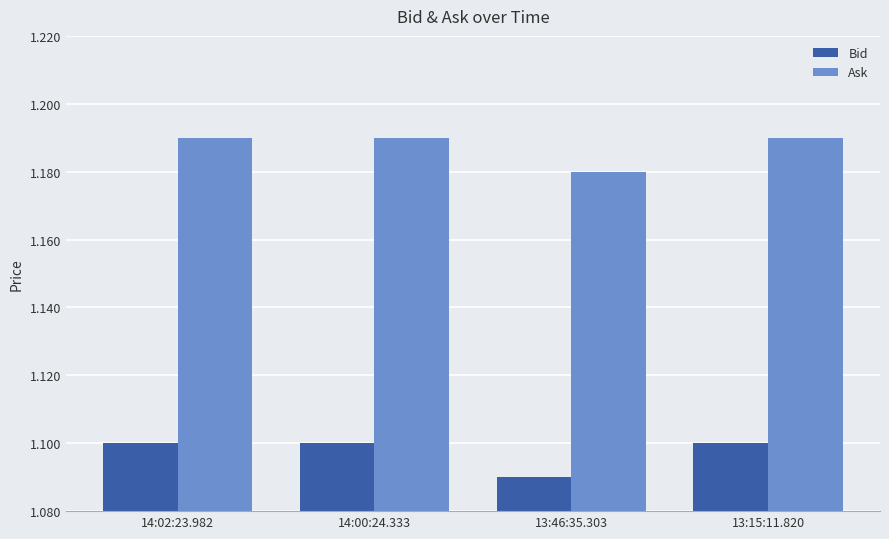

Which label corresponds to the smallest value in the chart?

13:46:35.303